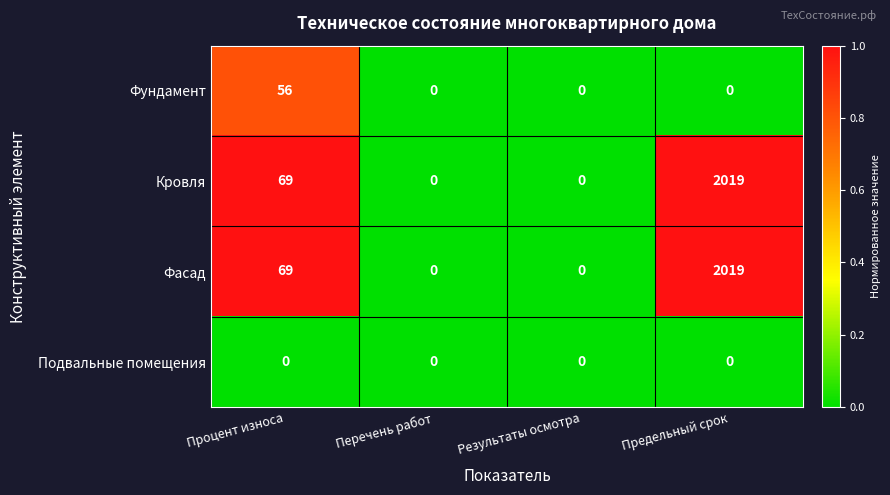

Reading right to left, extract all data points from this chart.

Фундамент: 0	0	0	56
Кровля: 2019	0	0	69
Фасад: 2019	0	0	69
Подвальные помещения: 0	0	0	0